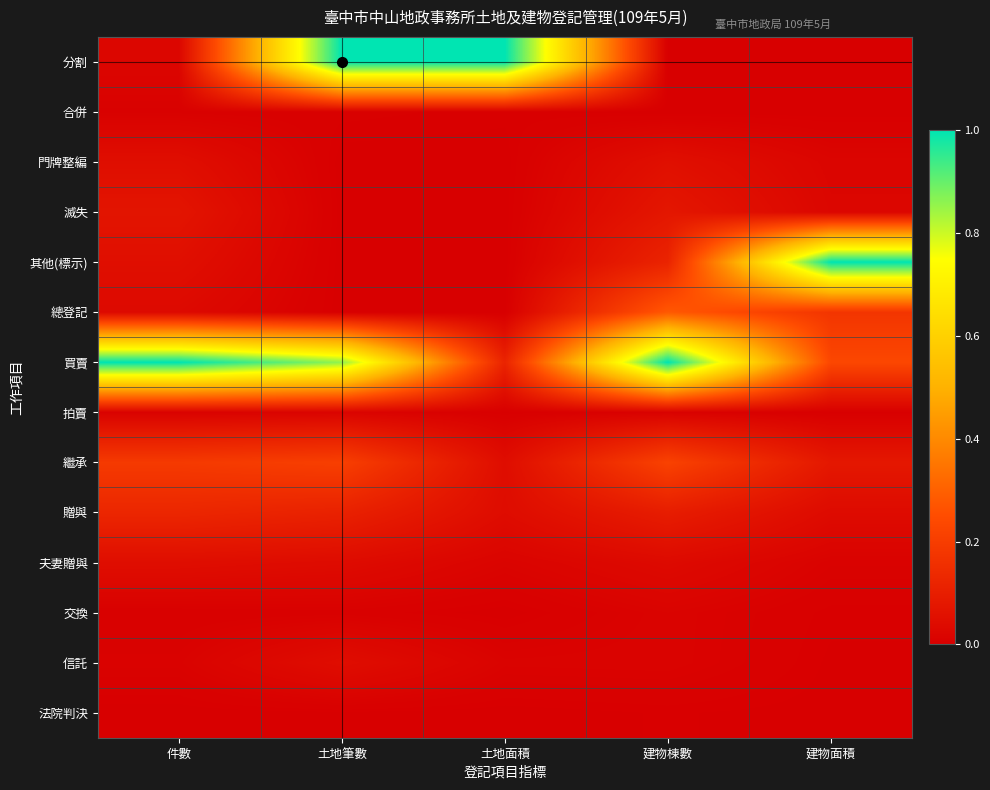

What is the total value across all series at 件數?

1.6